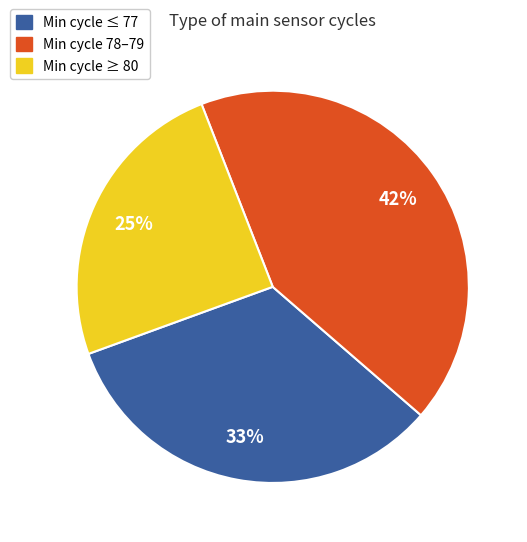

Does any single category account for the majority?

No